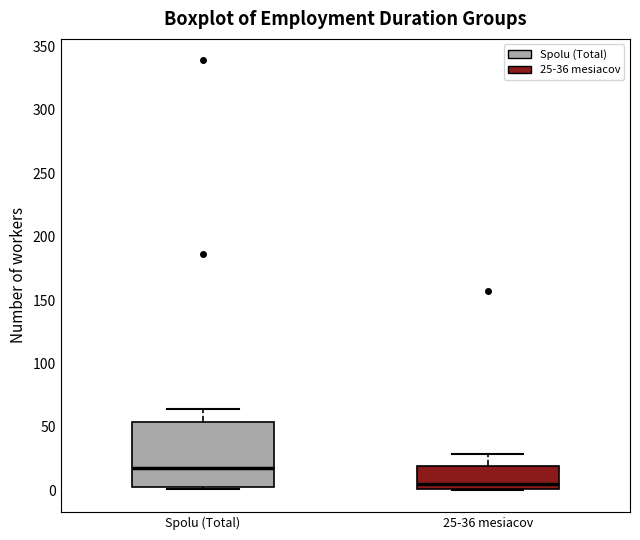

Which box's median line is the highest?

Spolu (Total)